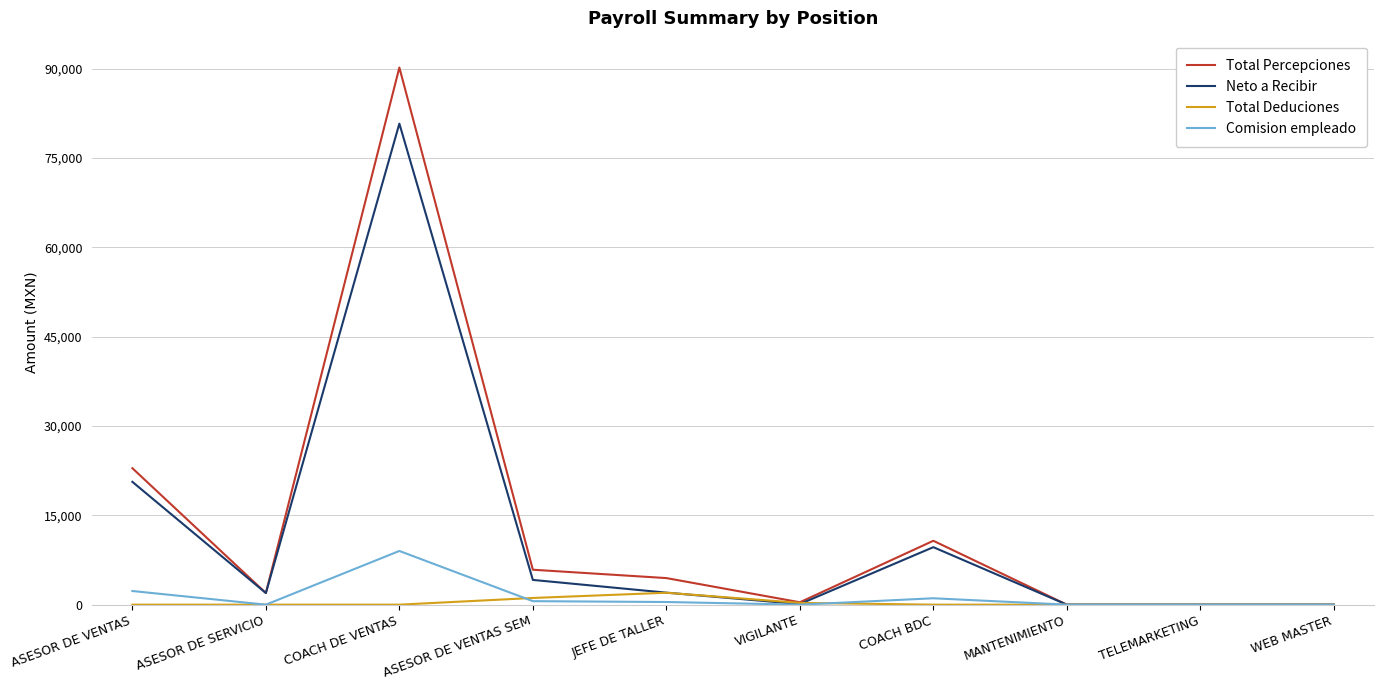

What is the difference between the maximum and minimum values in the Total Deduciones series?

2000.0